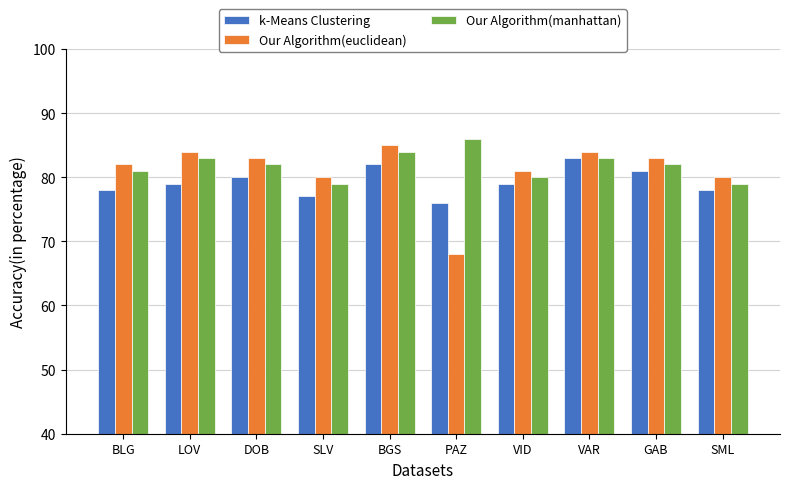

True or false: Our Algorithm(euclidean) has a value of 82 at BLG.

True